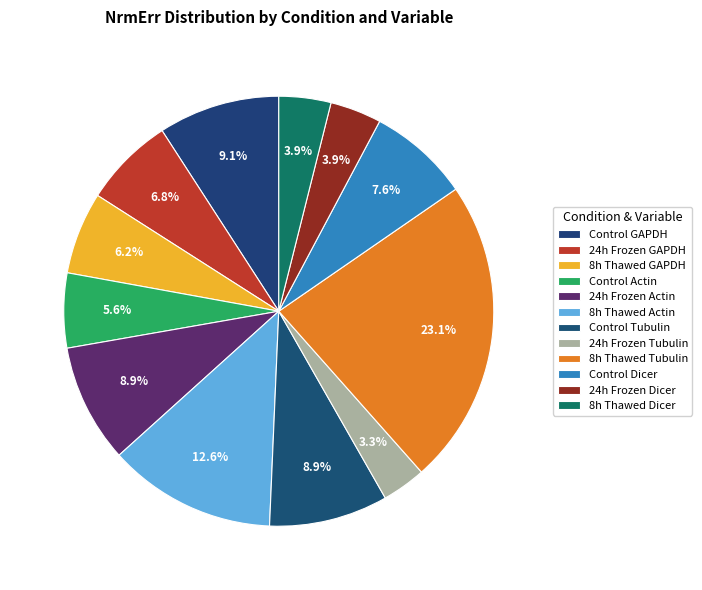

To the nearest percent, what is the difference between the largest and smallest slice percentages?

20%